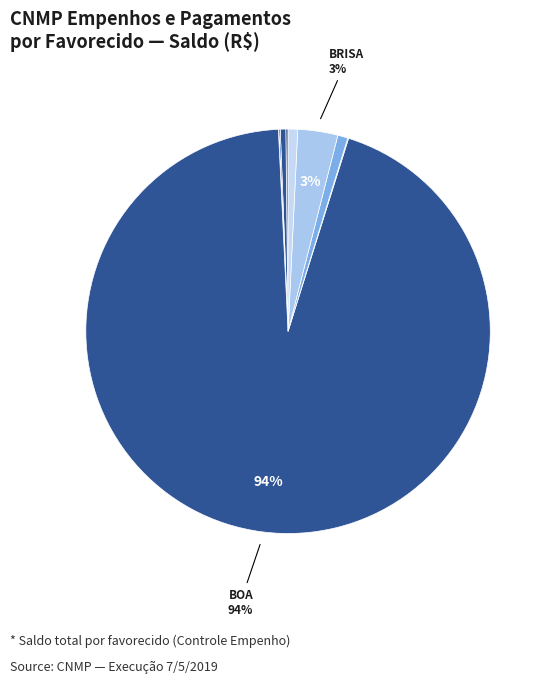

Which category accounts for the majority?

BOA SAFRA TURISMO